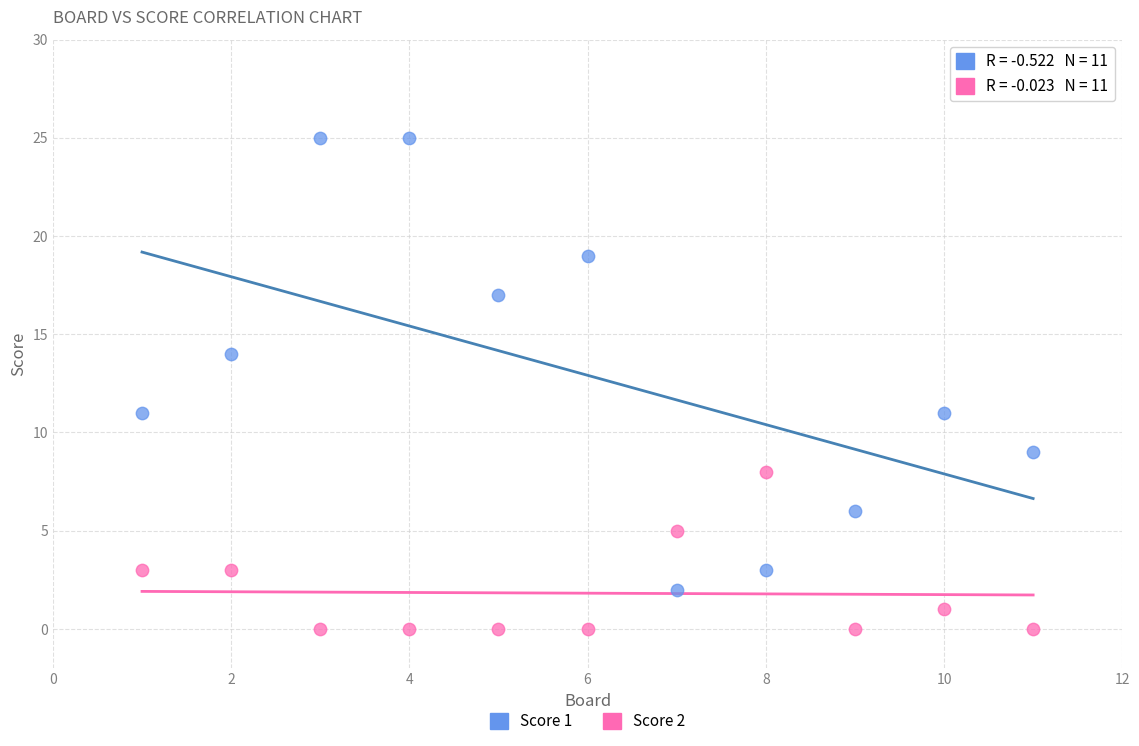

Which series contains the lowest Y value?

Score 2